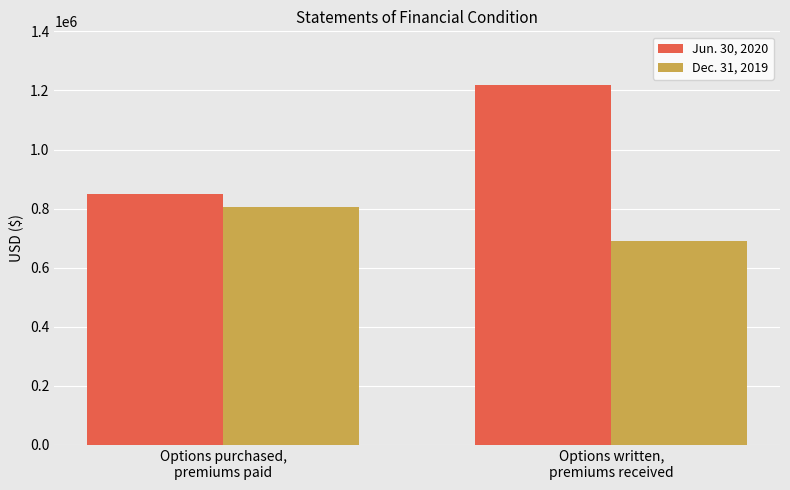

What is the difference between the maximum and minimum values in the Dec. 31, 2019 series?

113501